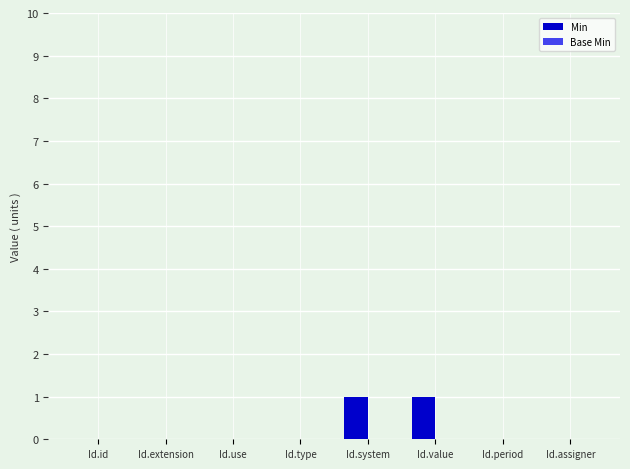

What is the change in value from Id.type to Id.value?

+1